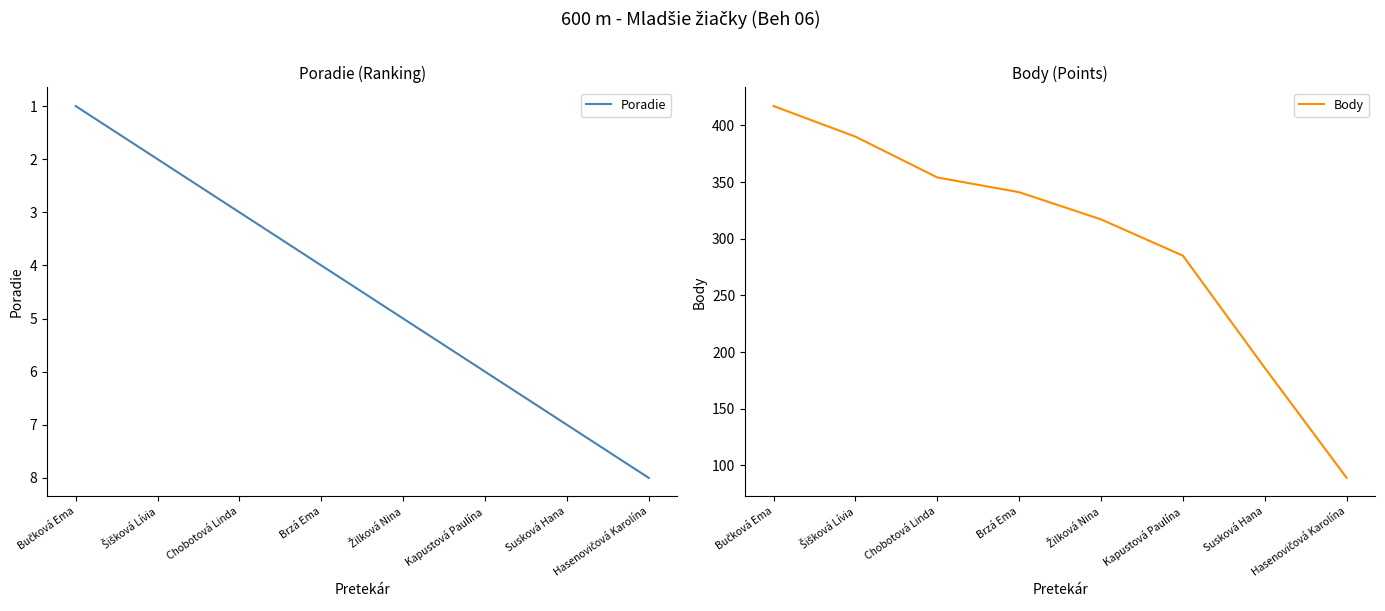

How many values in the Body series exceed 341?

3